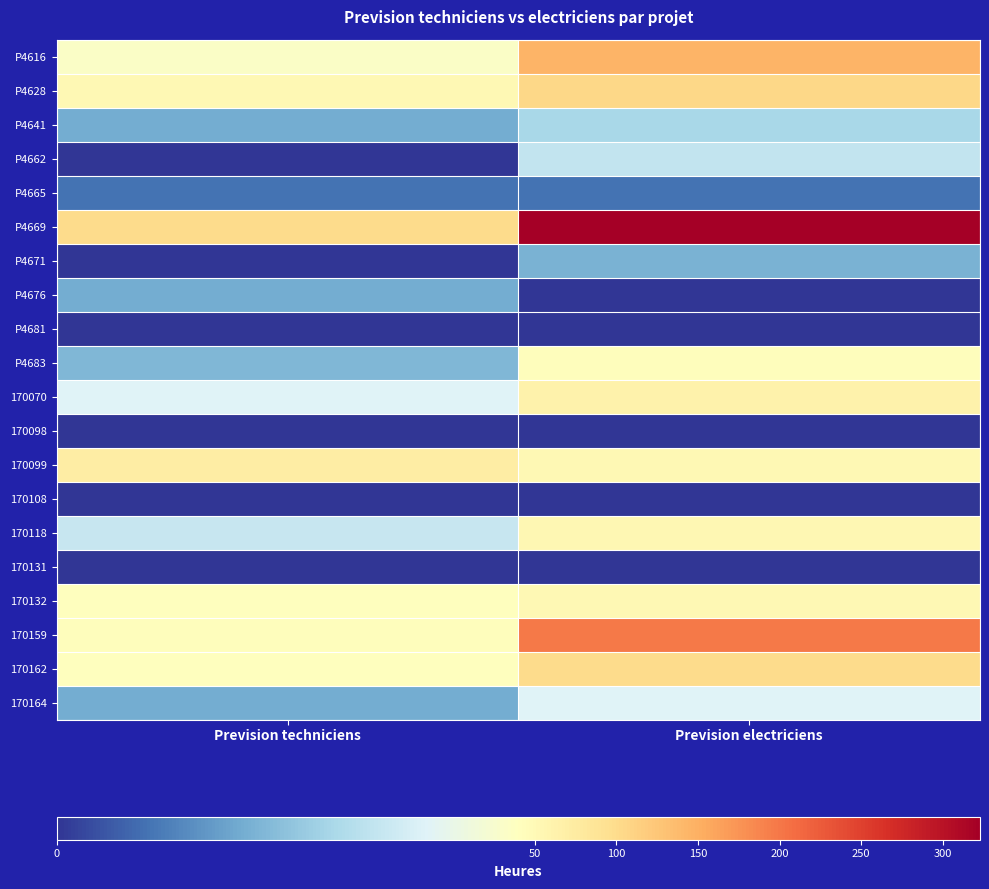

What is the spread (max minus min) of values at Prevision electriciens?

322.7